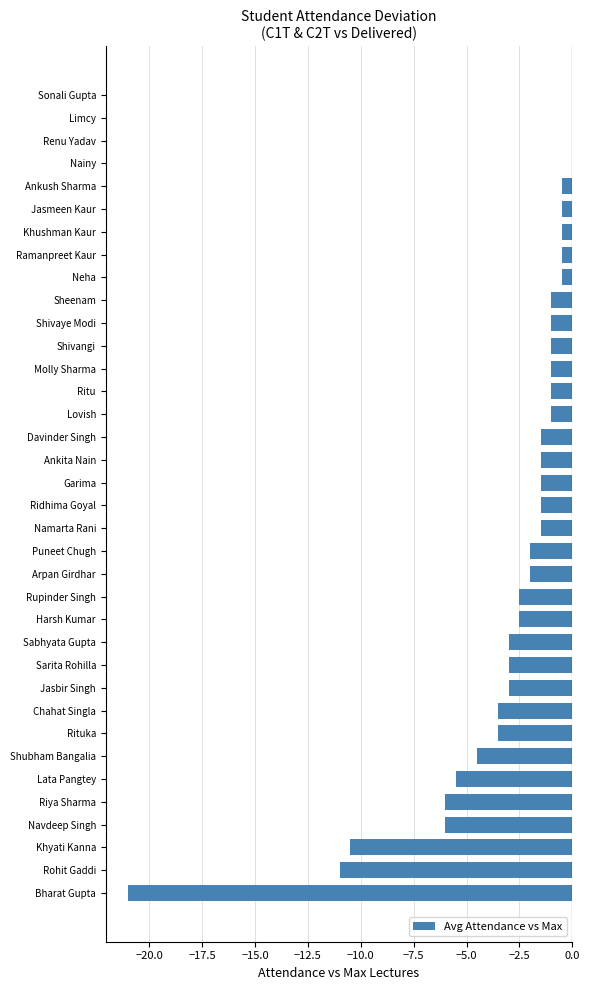

The chart shows a value of -9.5 at Lata Pangtey. True or false?

False